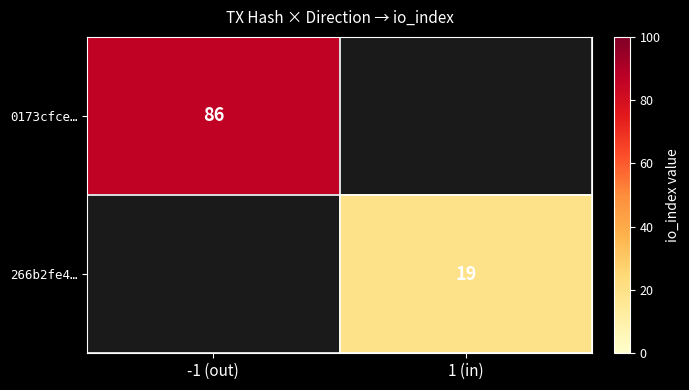

What is the greatest value displayed?

86.0